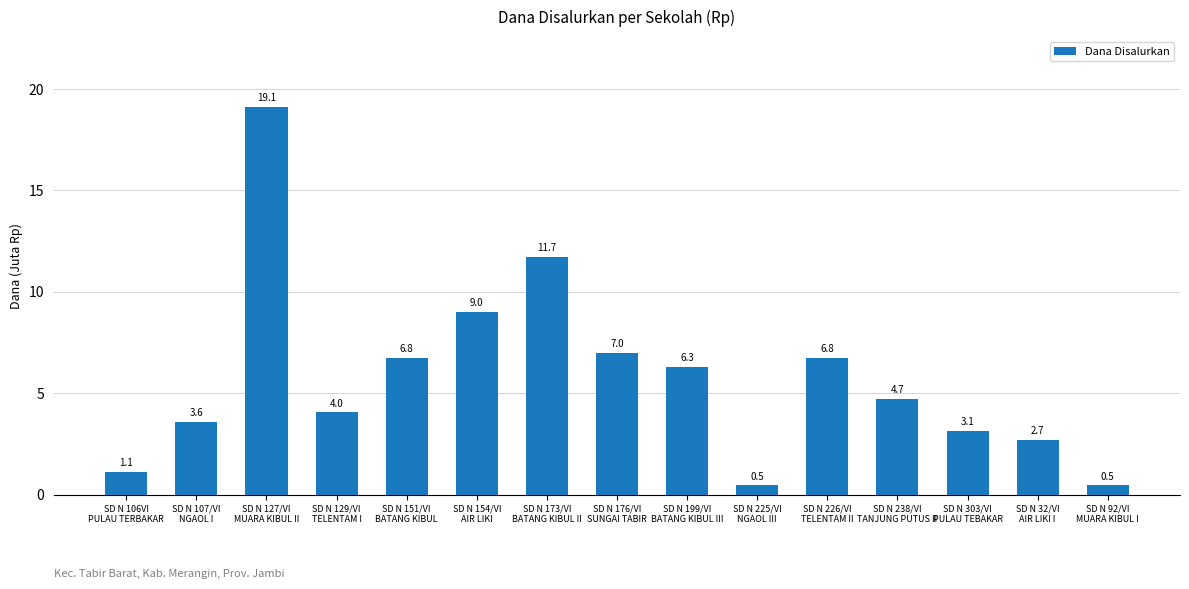

What is the average value?

5790000